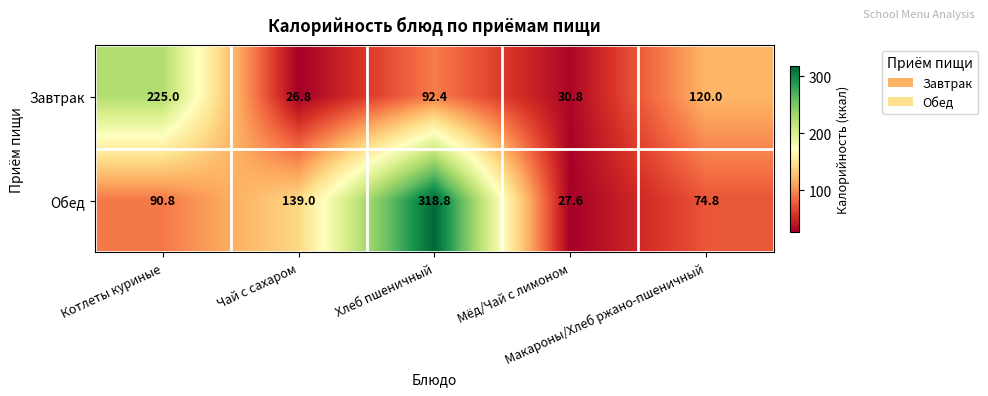

What is the lowest value of the Обед series?

27.6